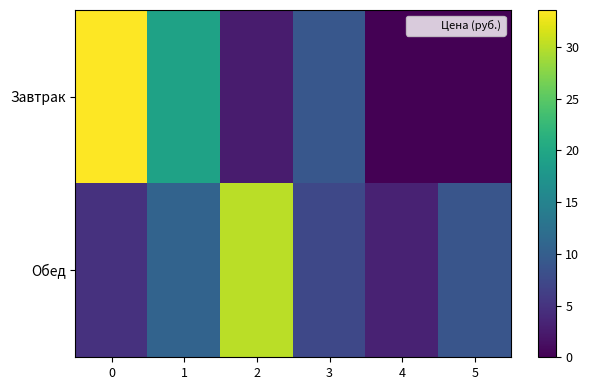

Which series has the widest spread of values?

Завтрак